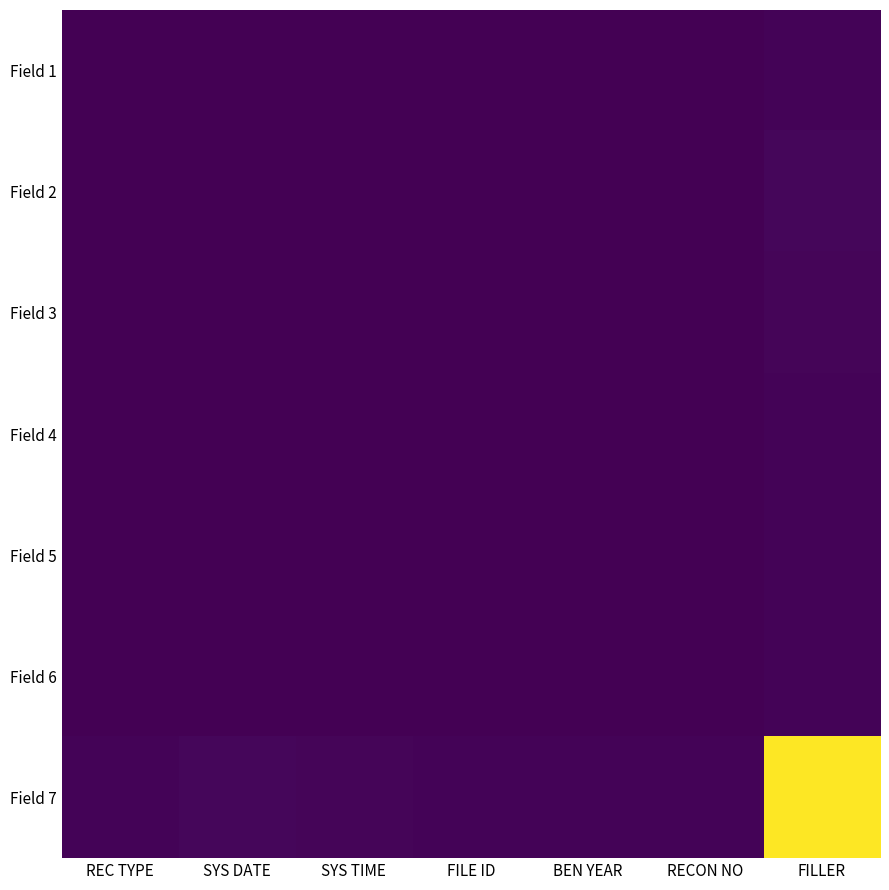

What is the total value across all series at BEN YEAR?

2000